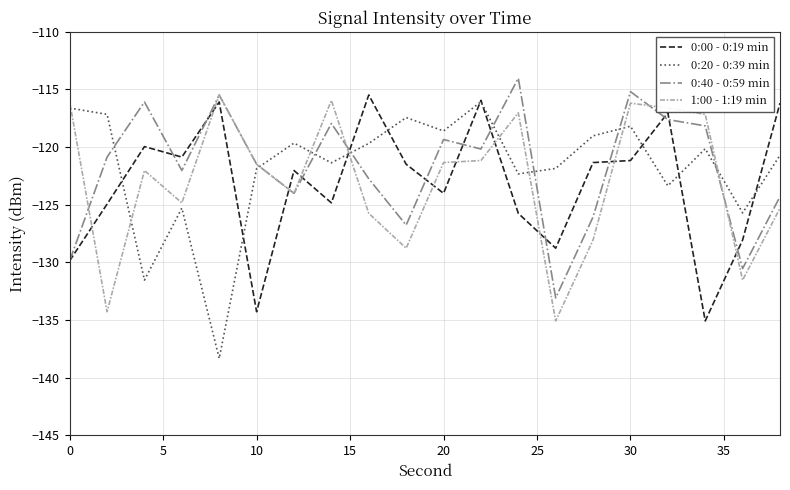

In 0:40 - 0:59 min, how many points are lower than both neighbors (excluding endpoints)?

6